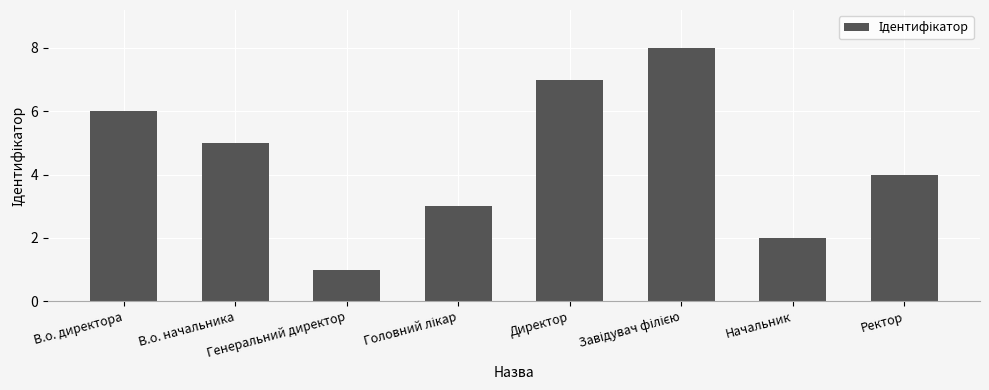

How many data points does each series have?

8